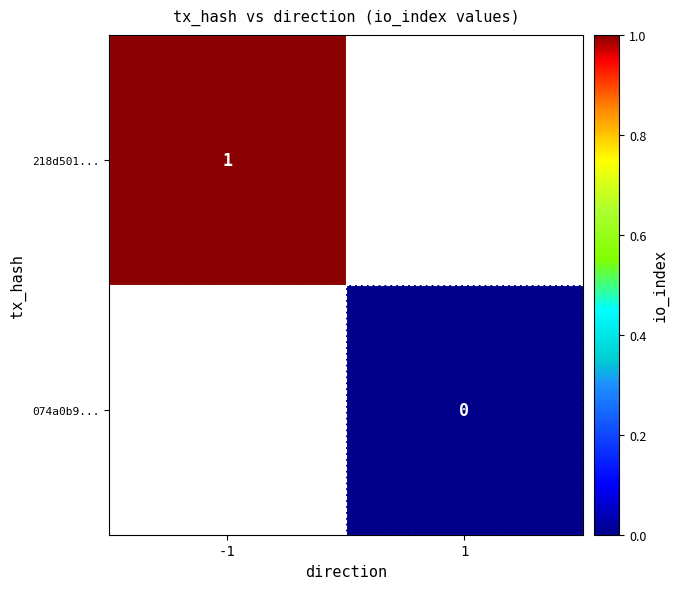

True or false: 218d501... has a value of 0.5 at -1.

False